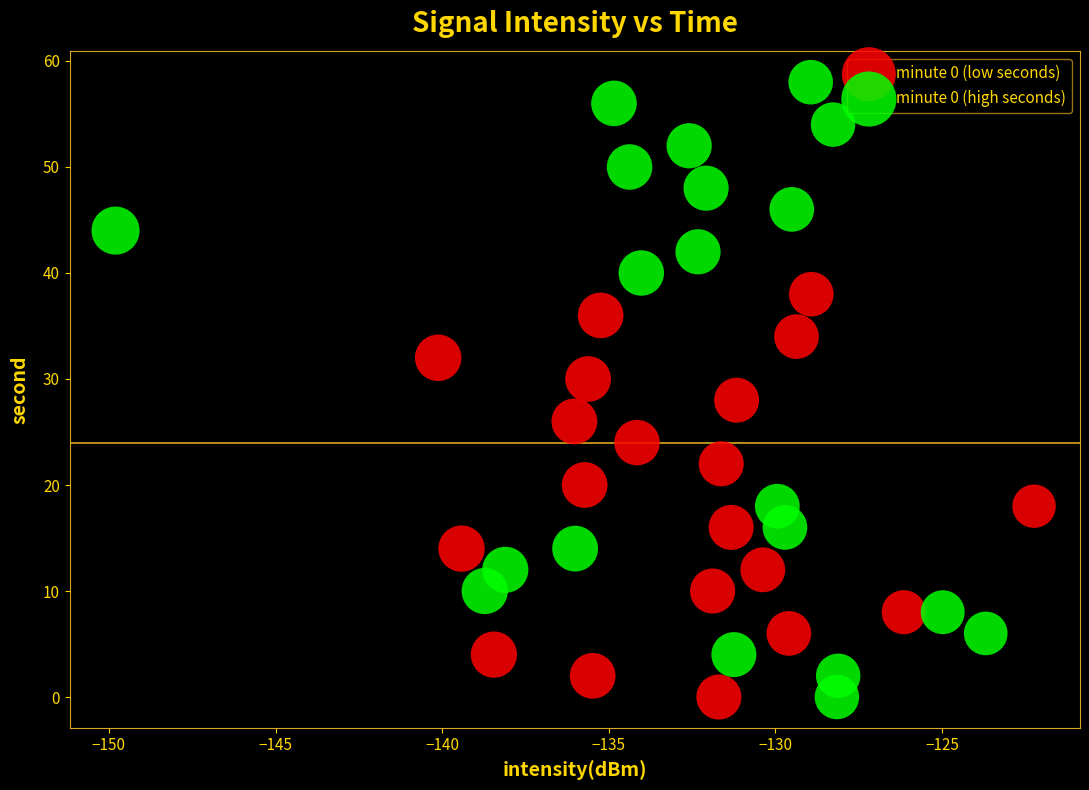

Which series has the largest Y range (max minus min)?

minute 0 (high seconds)